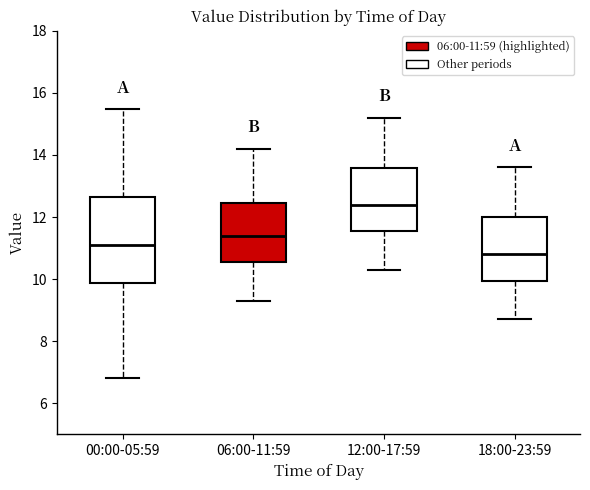

Reading left to right, transcribe this box plot: for each box, give where its median line is, the range the box spans, and where its two whiskers end, as read against the y-axis. The values are not printed on the chart, so give them approximately, as read against the axis.

00:00-05:59: median 11.0, box 9.8 to 12.6, whiskers 6.8 to 15.4
06:00-11:59: median 11.4, box 10.6 to 12.4, whiskers 9.4 to 14.2
12:00-17:59: median 12.4, box 11.6 to 13.6, whiskers 10.4 to 15.2
18:00-23:59: median 10.8, box 10.0 to 12.0, whiskers 8.8 to 13.6